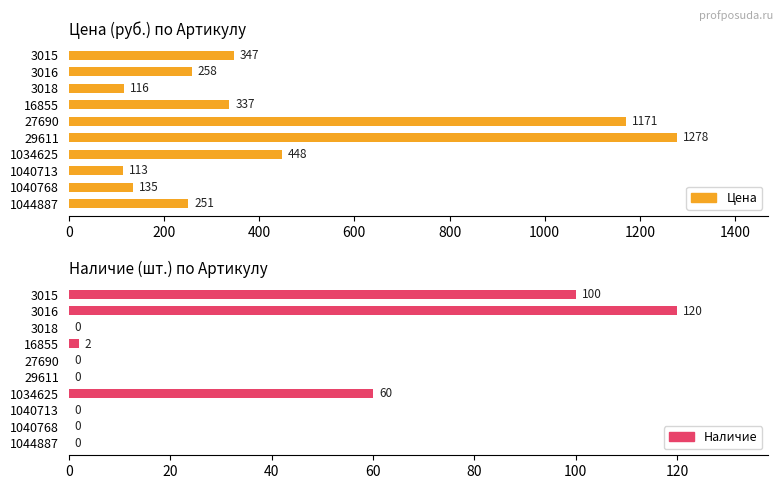

Which series has the widest spread of values?

Цена